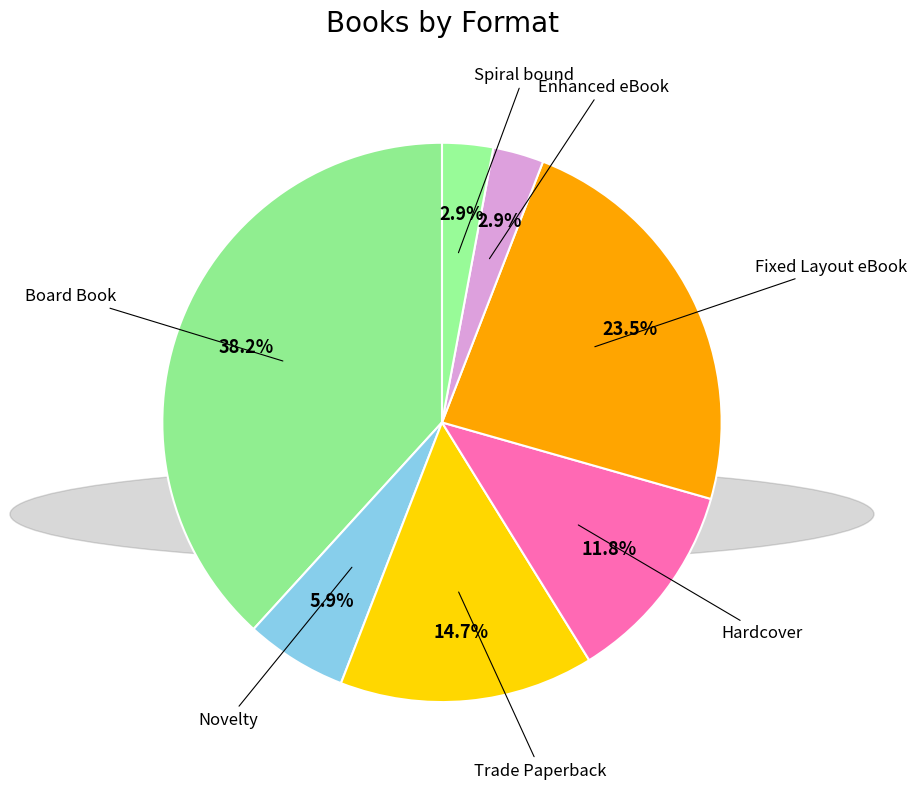

To the nearest percent, what is the difference between the largest and smallest slice percentages?

35%